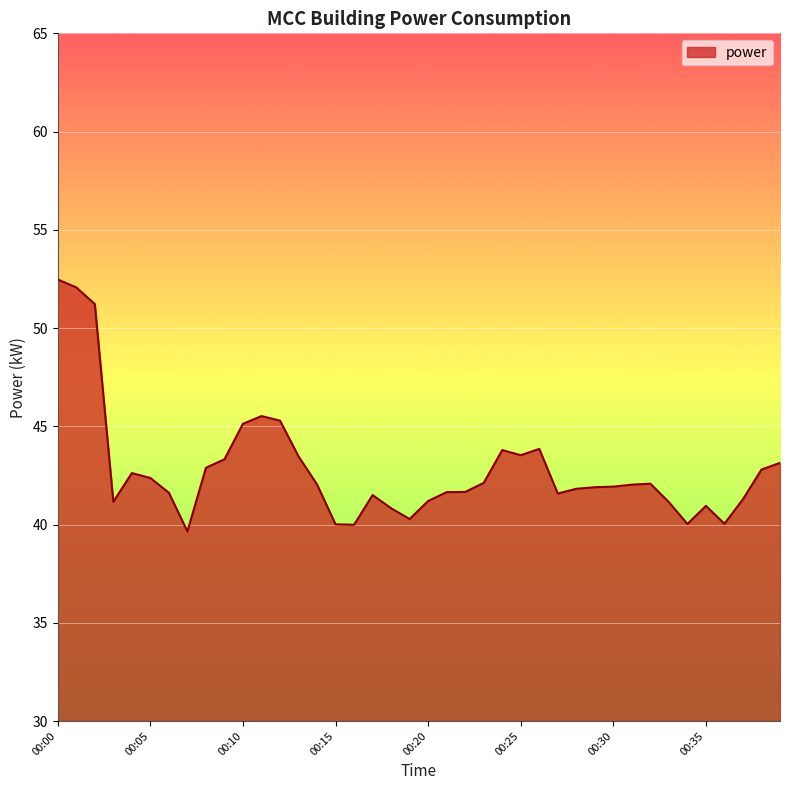

How many lines are shown in the chart?

1